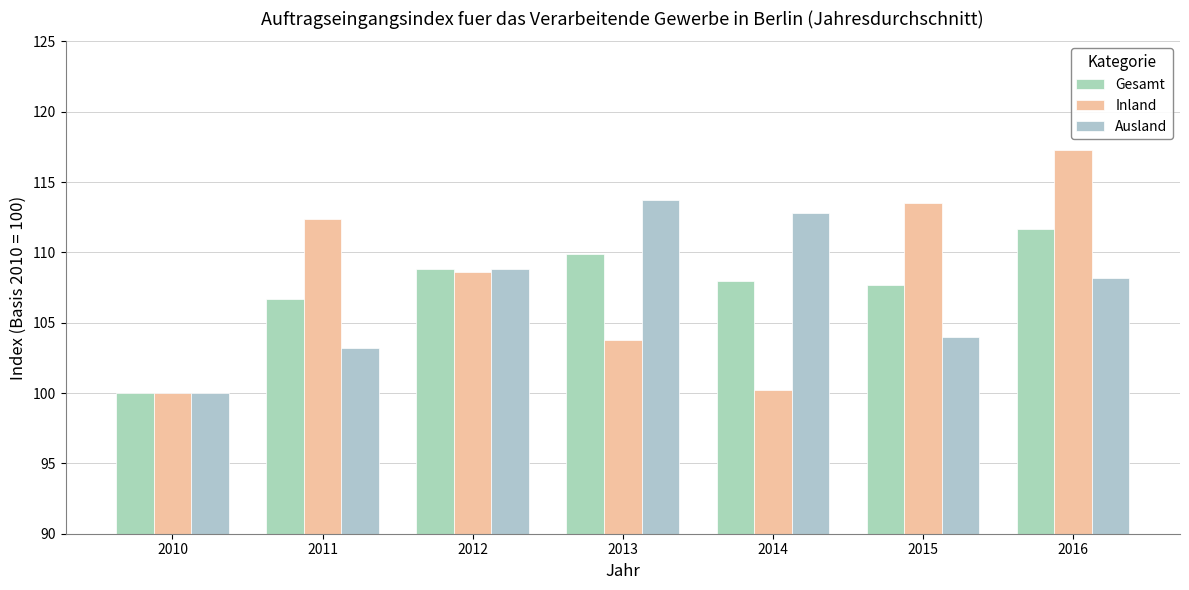

Is it true that Ausland equals 188.8 at 2012?

False